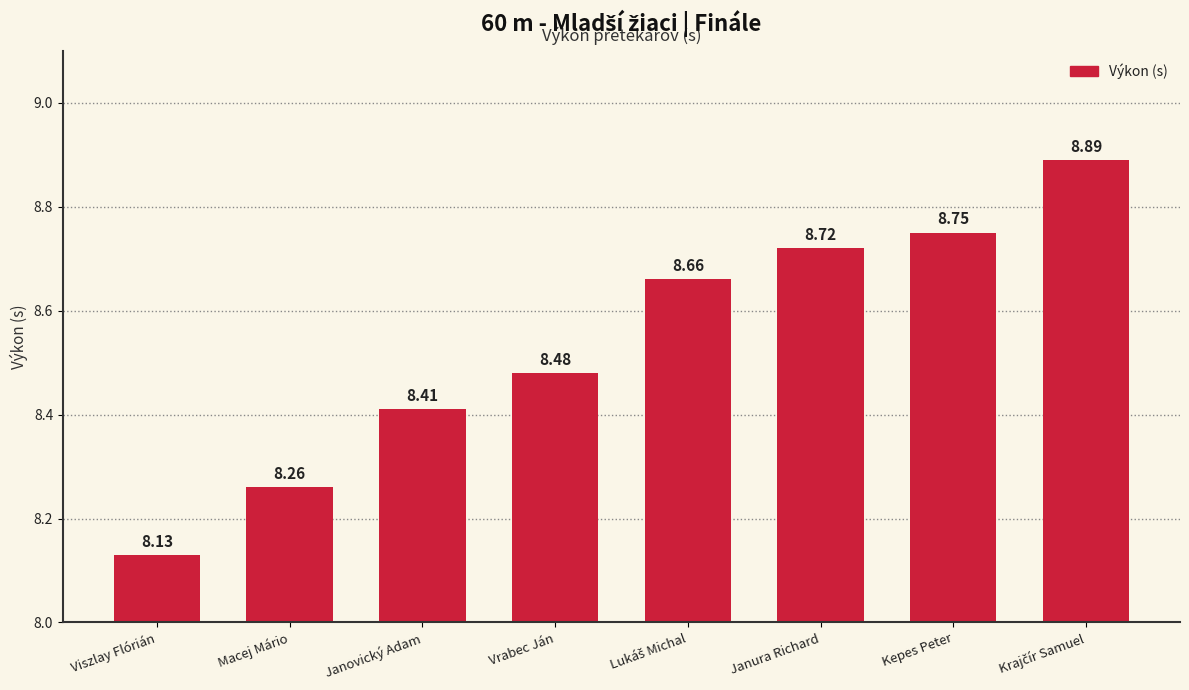

Which label corresponds to the smallest value in the chart?

Viszlay Flórián